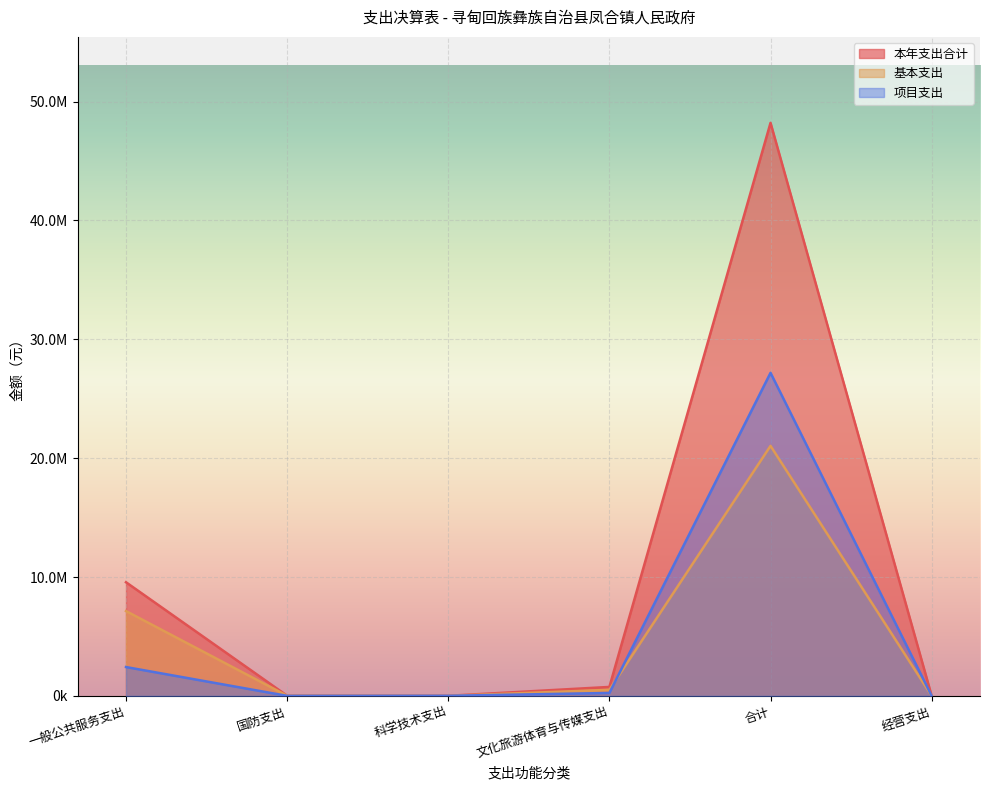

Read the 基本支出 value at 国防支出.

9928.0